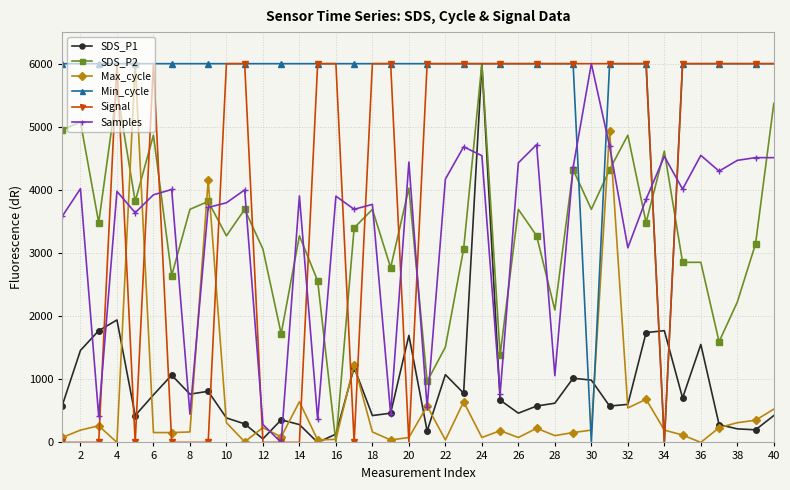

What is the value of the SDS_P1 point at the 23rd from the left?

779.7